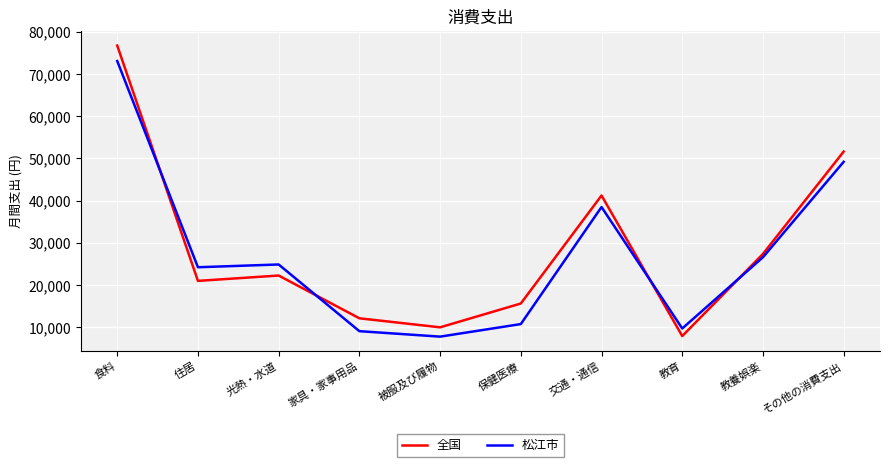

Reading left to right, list all the values displayed in this chart.

全国: 76748	20998	22264	12134	9993	15638	41224	7927	27385	51636
松江市: 73083	24229	24884	9083	7788	10765	38496	9721	26600	49208